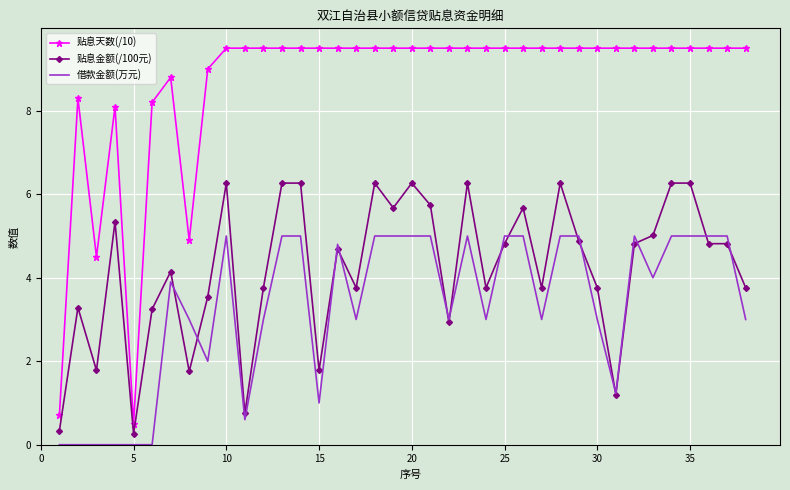

Rank the series by their maximum value, from lowest to highest.

借款金额(万元), 贴息金额(/100元), 贴息天数(/10)